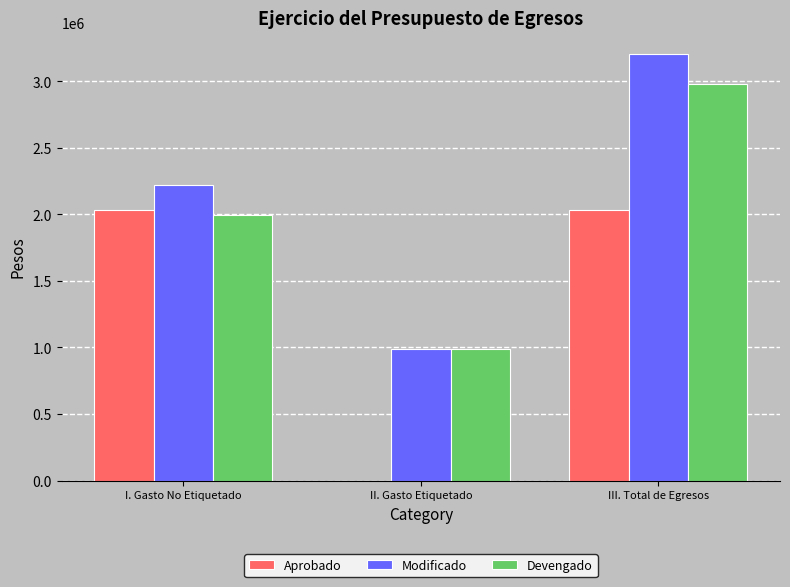

What is the total value across all series at III. Total de Egresos?

8214832.5